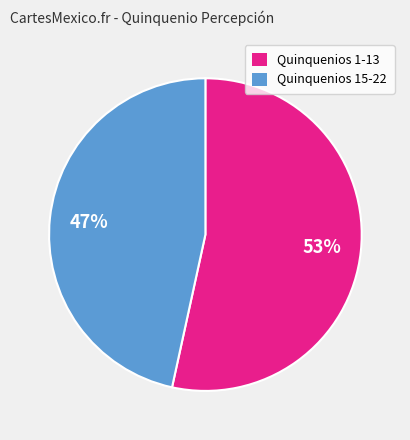

To the nearest percent, what is the average slice percentage?

50%